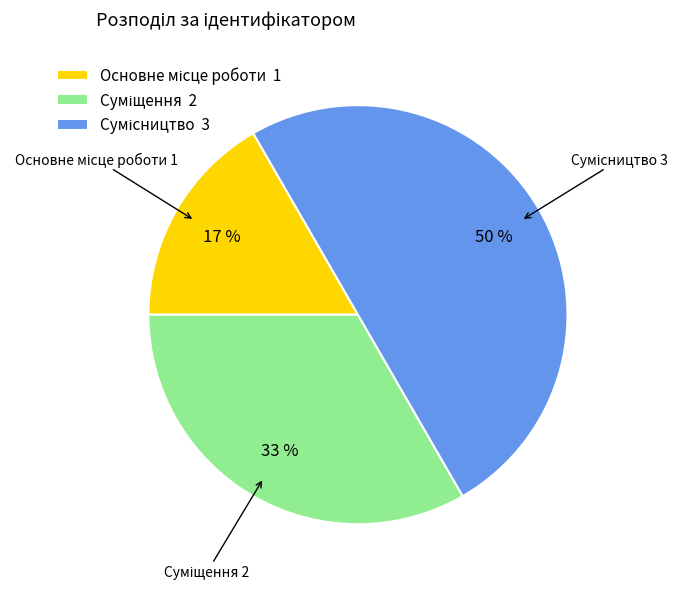

To the nearest percent, what is the difference between the largest and smallest slice percentages?

33%